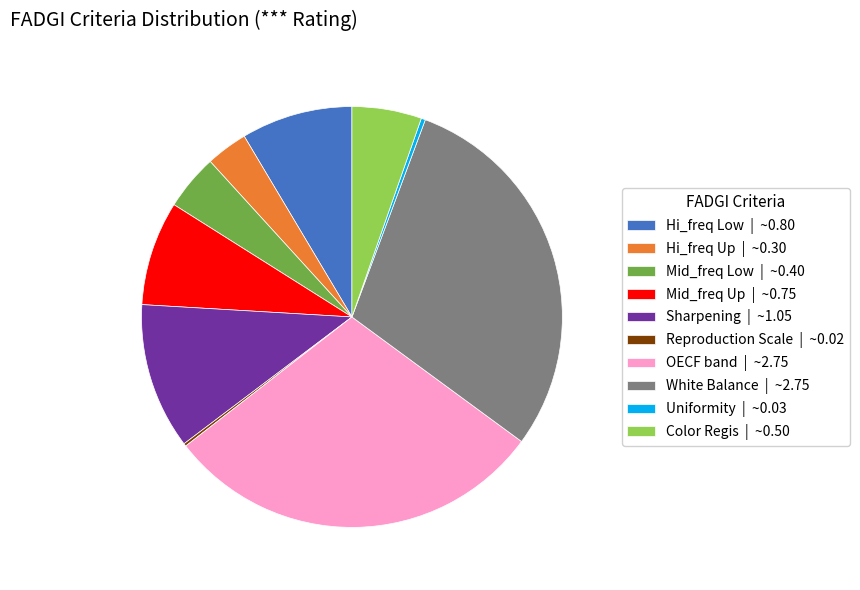

Is the sum of Mid_freq Low | ~0.40 and Hi_freq Low | ~0.80 greater than half?

No